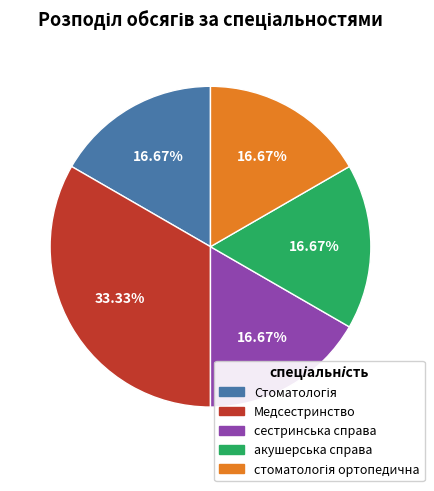

Is there a majority slice in this chart?

No